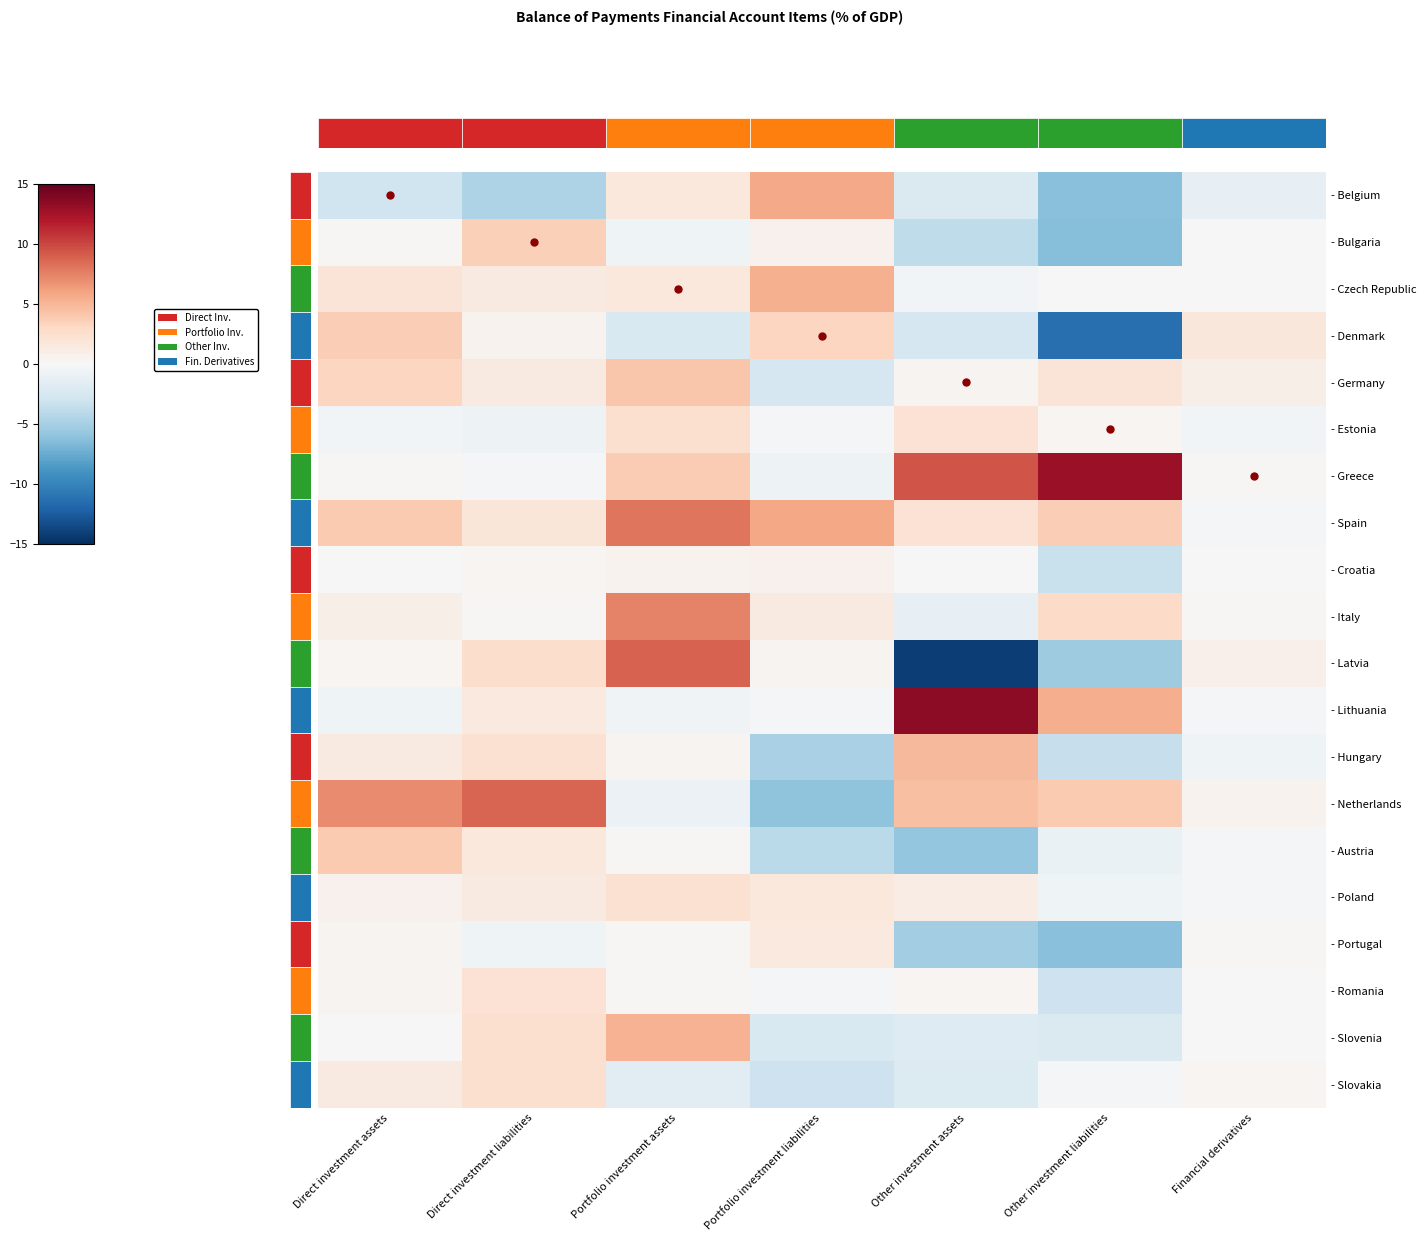

Which series has the largest range (max minus min)?

- Latvia